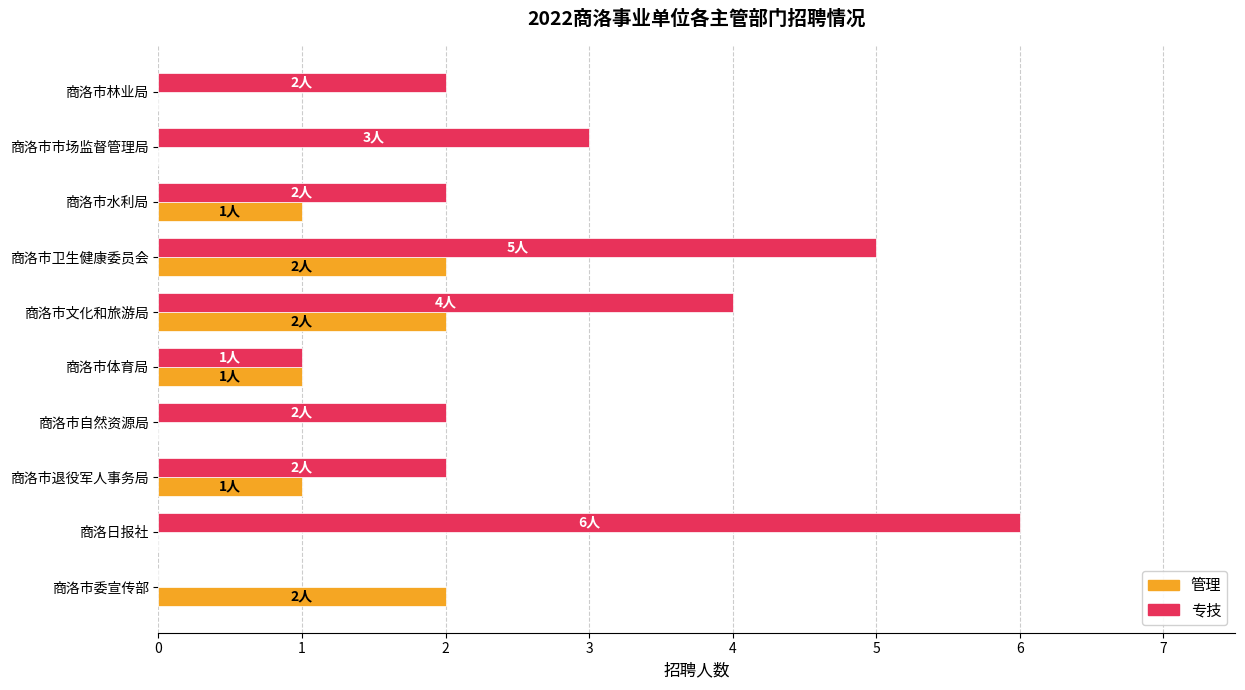

True or false: 专技 has a value of 0 at 商洛市委宣传部.

True